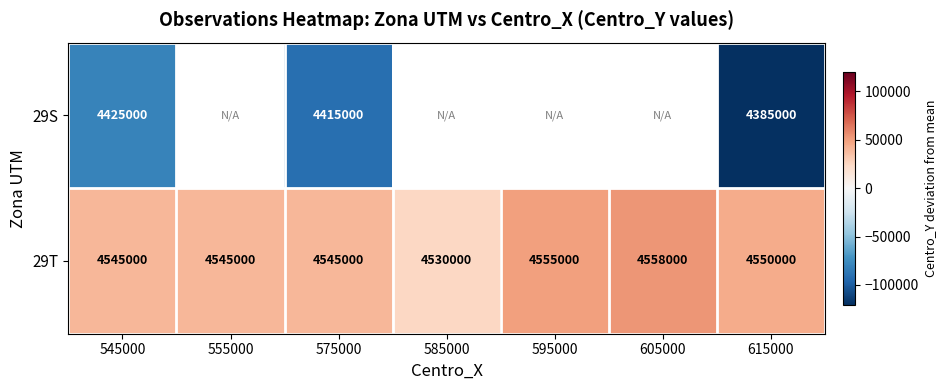

Is the value of 29S at 575000 greater than the value of 29T at 575000?

No